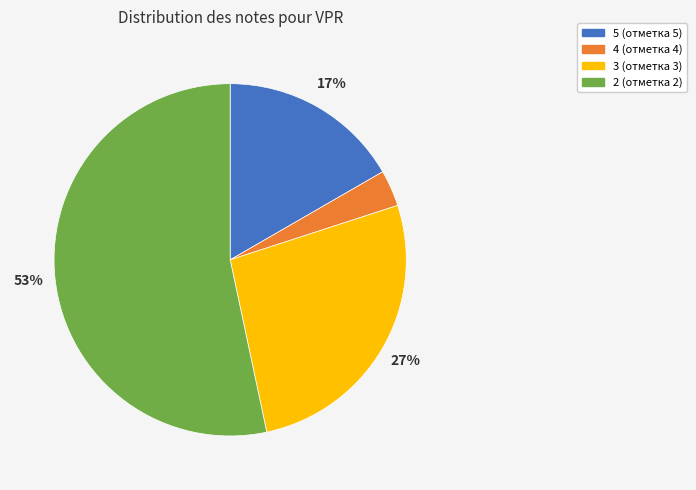

Which has a higher value, 2 (отметка 2) or 5 (отметка 5)?

2 (отметка 2)